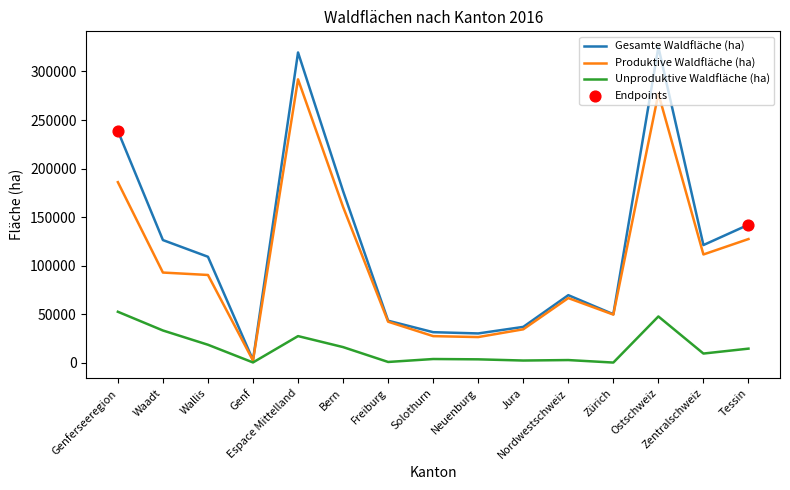

At which category is the sum across all series the highest?

Ostschweiz